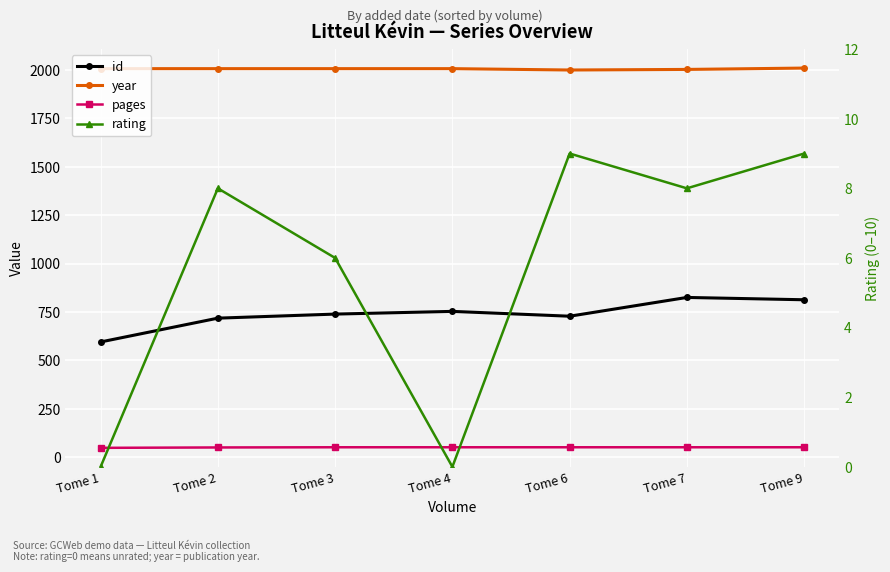

What is the average value of the rating series?

6